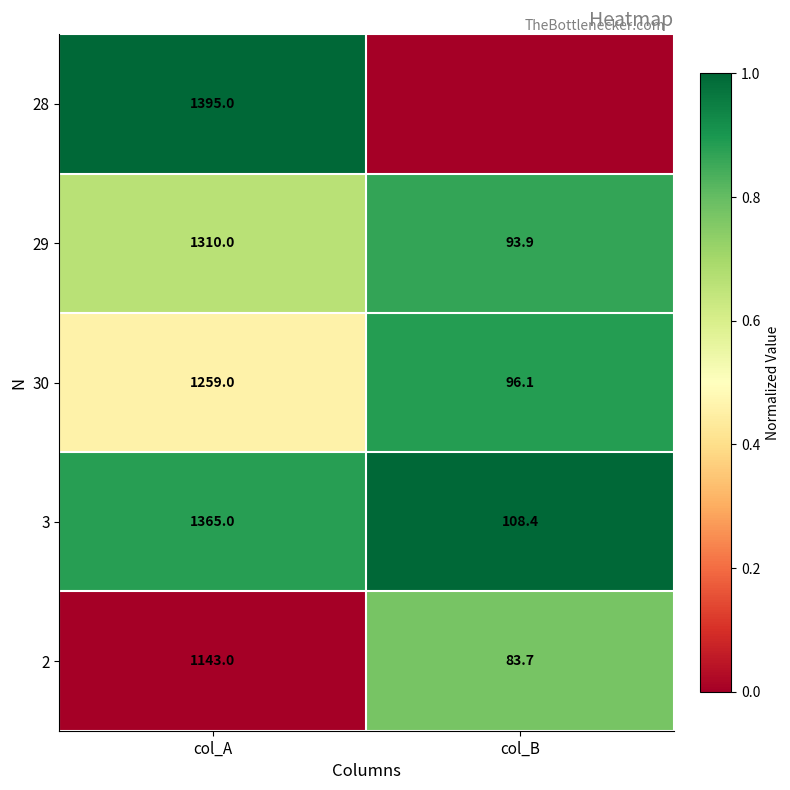

What is the sum of all 2 values?

1226.7